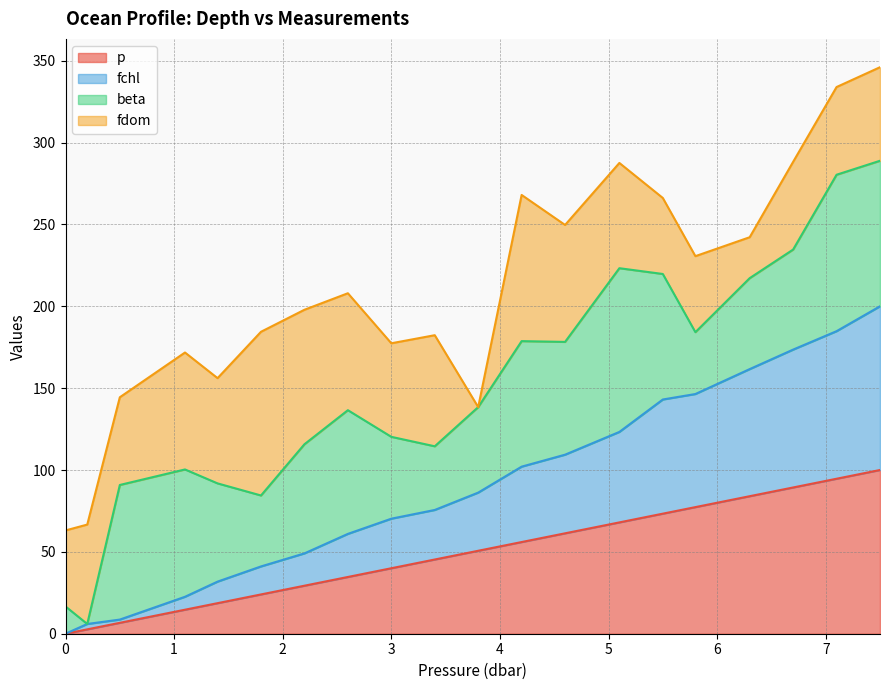

What is the difference between the fchl values at 1.1 and 2.6?

38.4